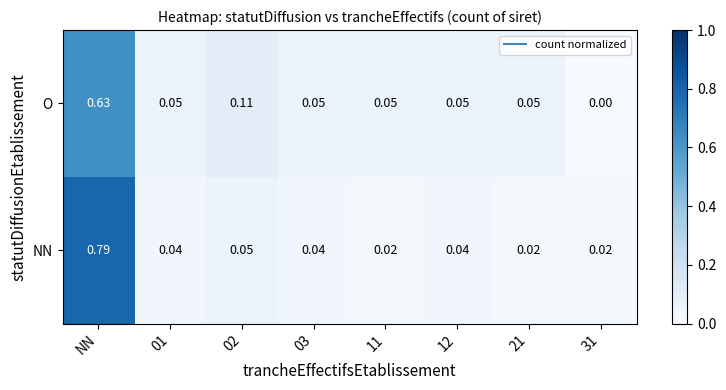

Which series has the widest spread of values?

NN